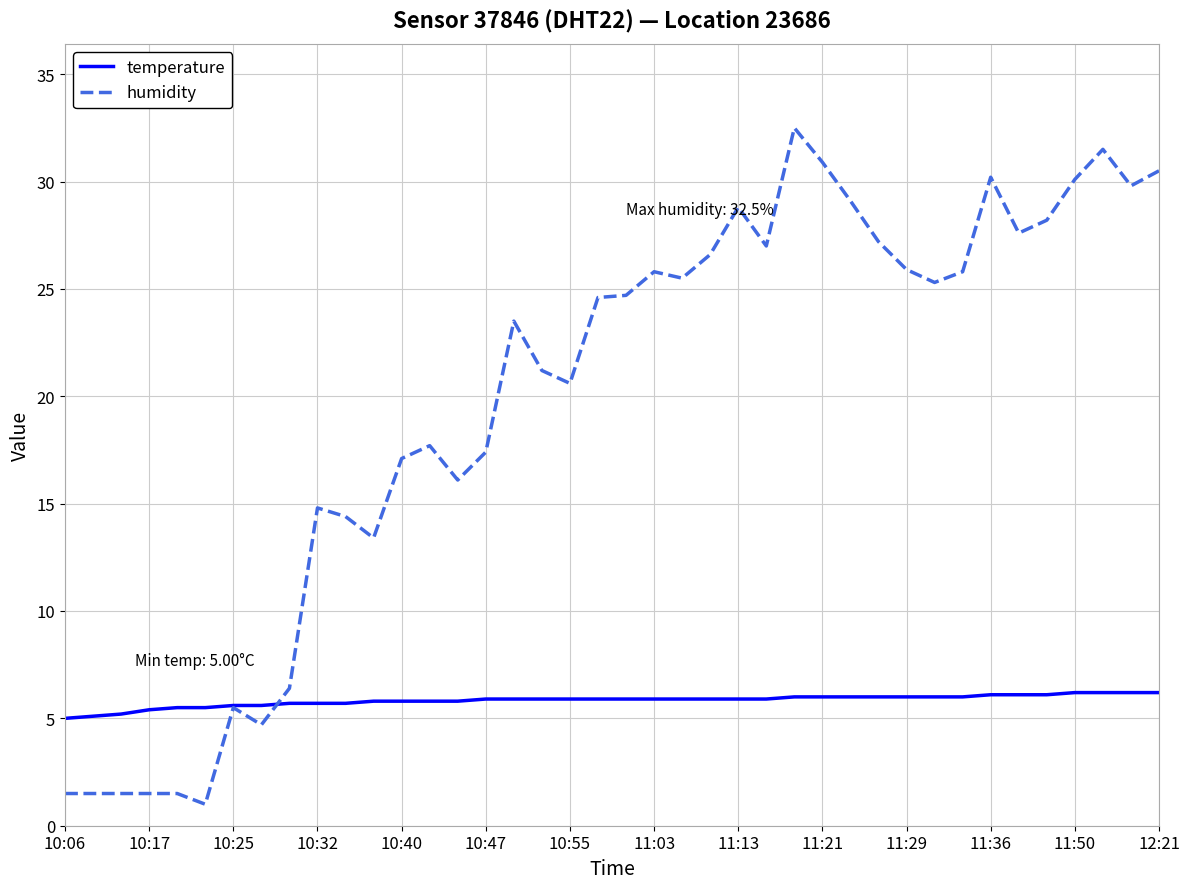

What is the minimum value shown in the chart?

1.0